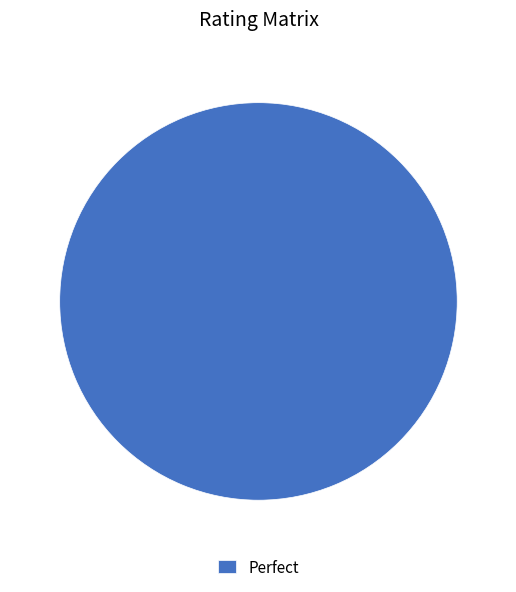

Rank the categories by value from lowest to highest.

Perfect